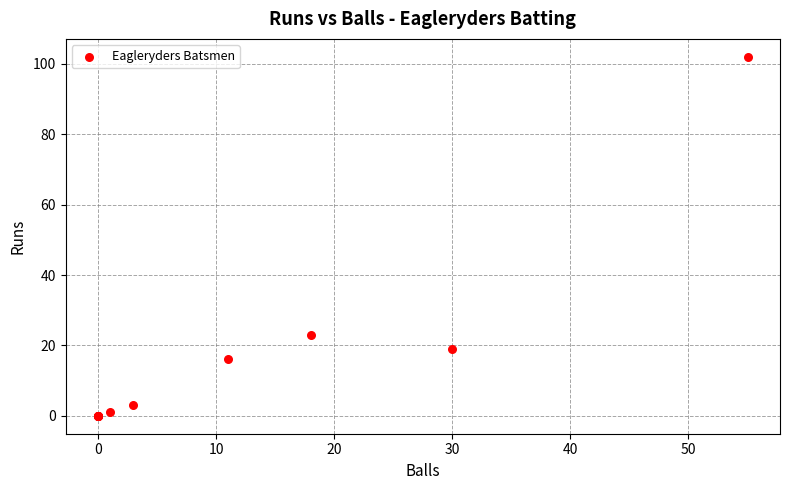

What Y value in the scatter plot is closest to 51?

23